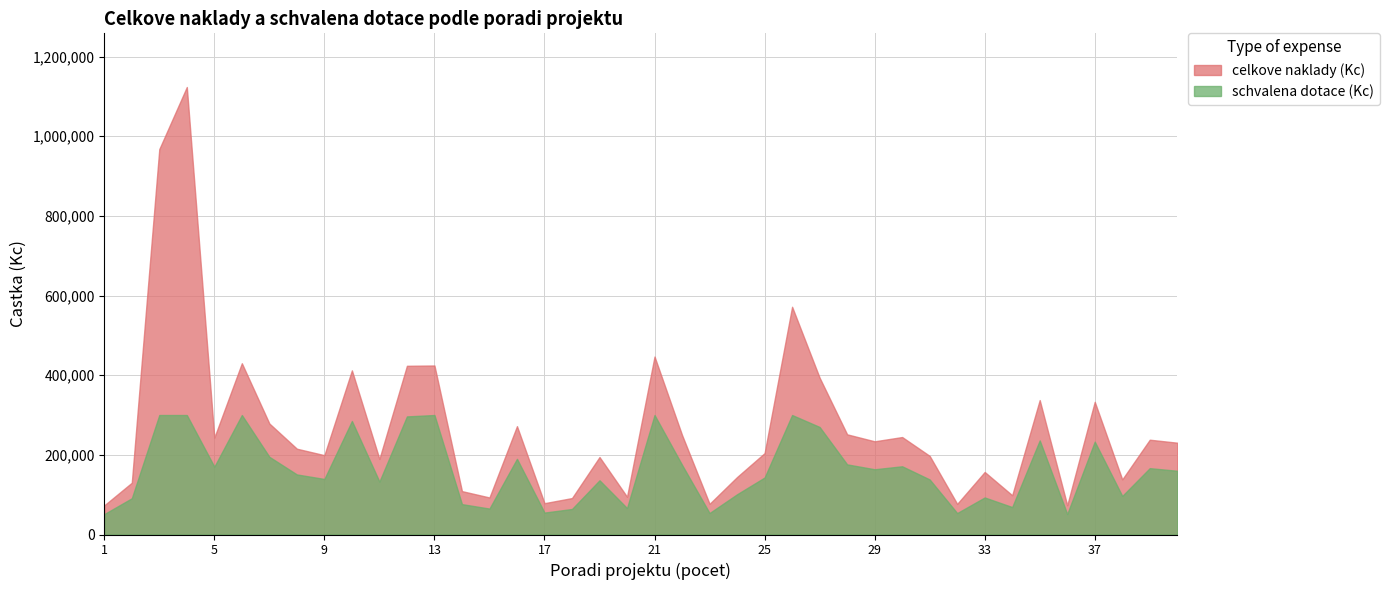

The value of schvalena dotace (Kc) at 35 is 236225. True or false?

True